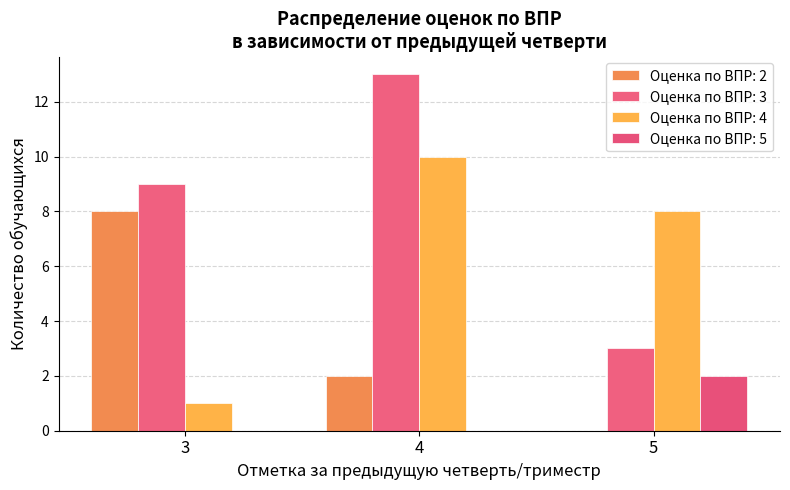

Count the number of categories in the chart.

3